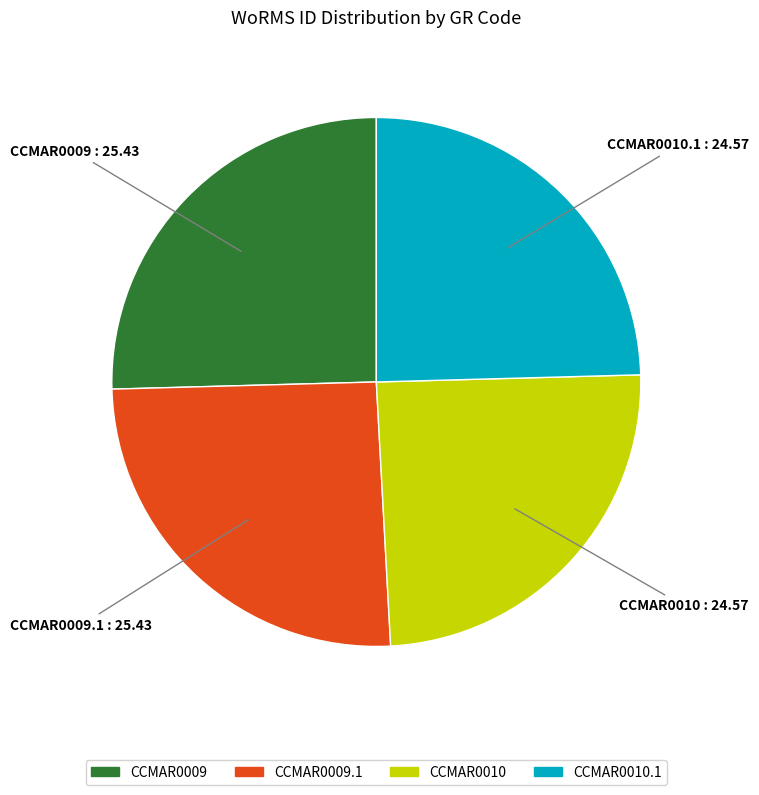

Does any single category account for the majority?

No